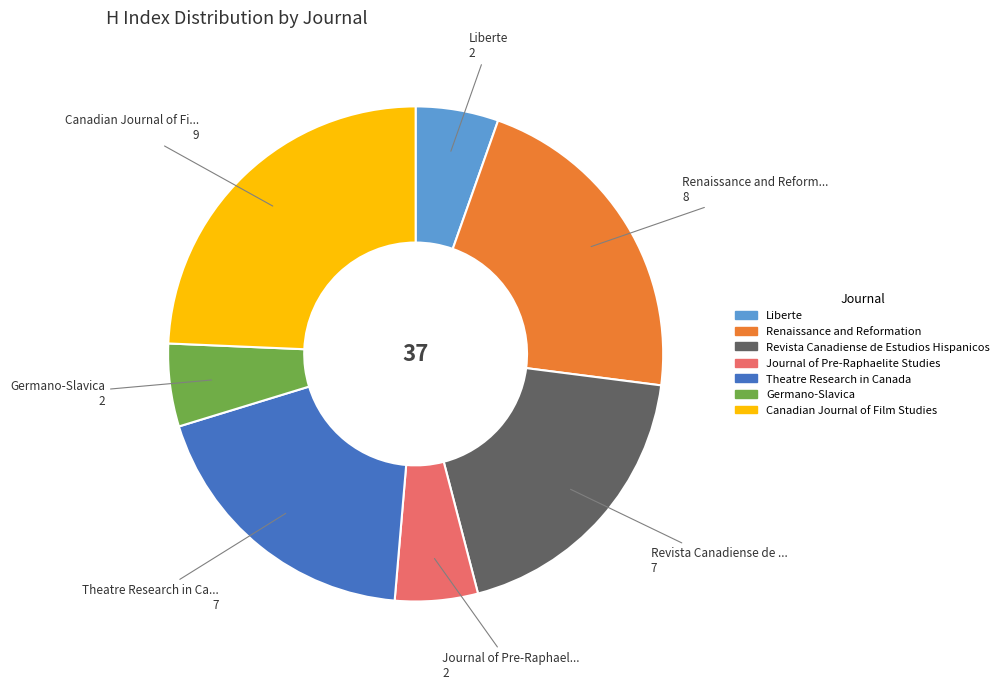

What is the ratio of the value at Germano-Slavica to the value at Theatre Research in Canada?

0.3